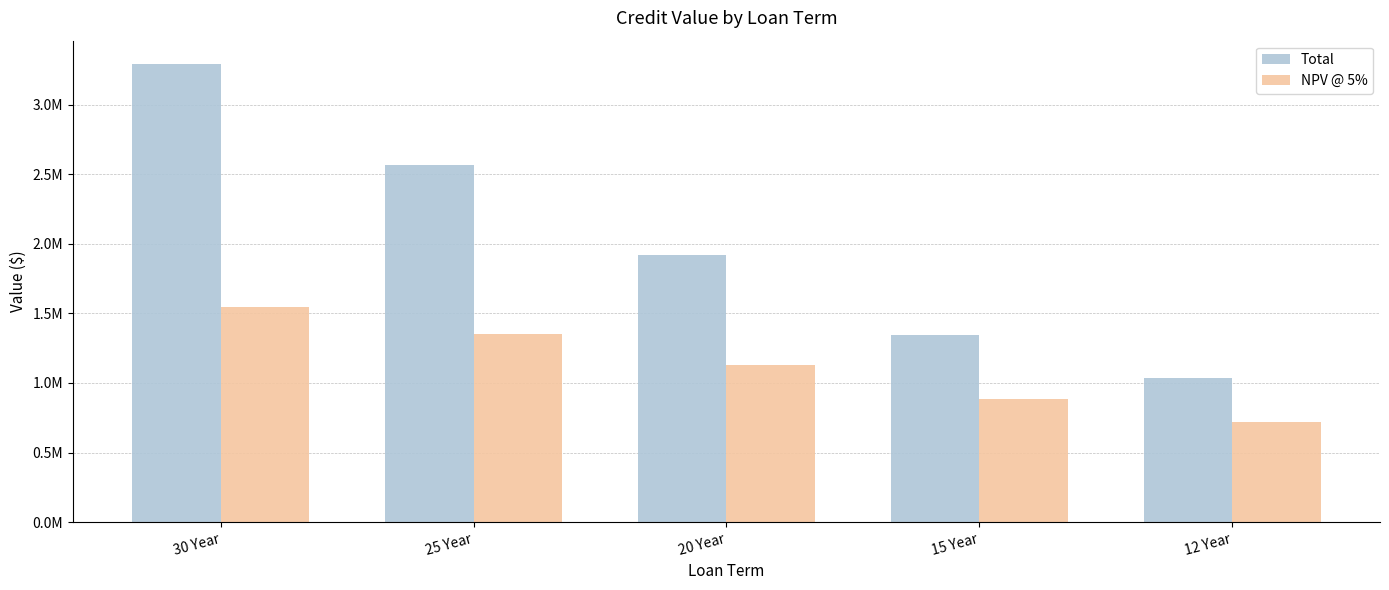

What is the minimum value for NPV @ 5%?

716930.6